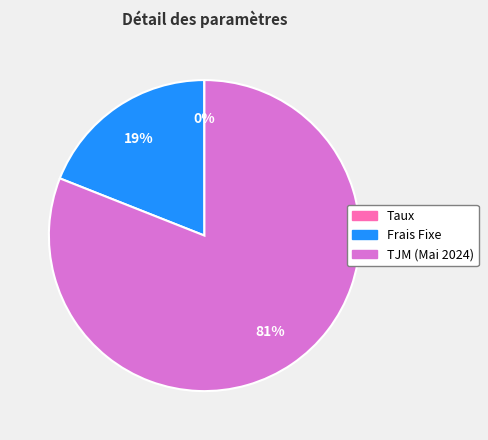

To the nearest percent, what is the average slice percentage?

33%